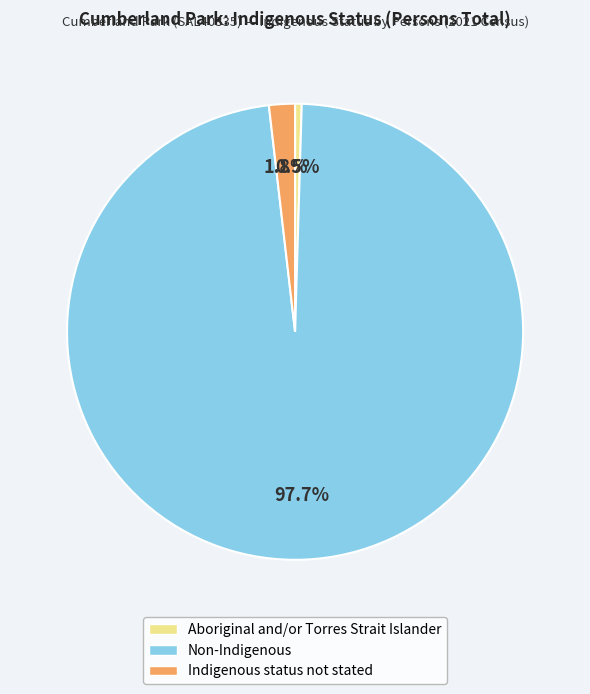

To the nearest percent, what is the average slice percentage?

33%